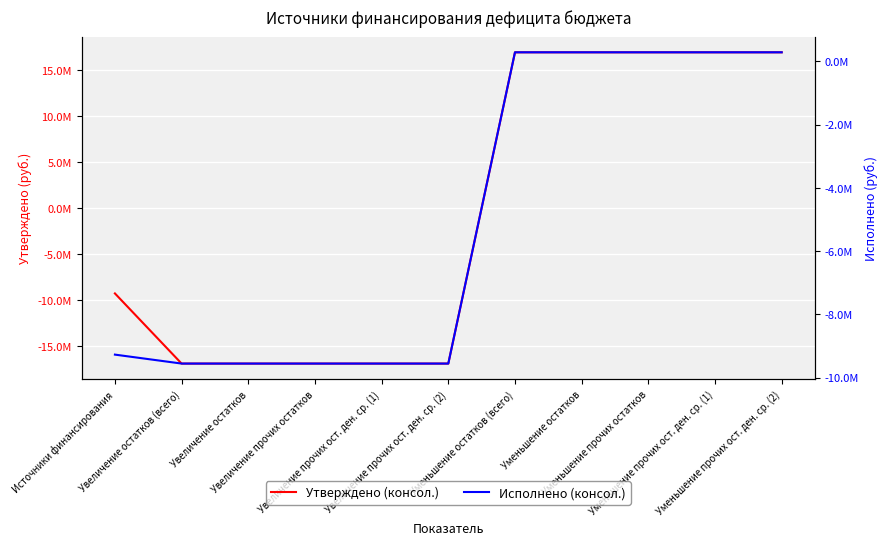

True or false: Утверждено (консол.) has a value of 16886300.0 at Уменьшение остатков.

True